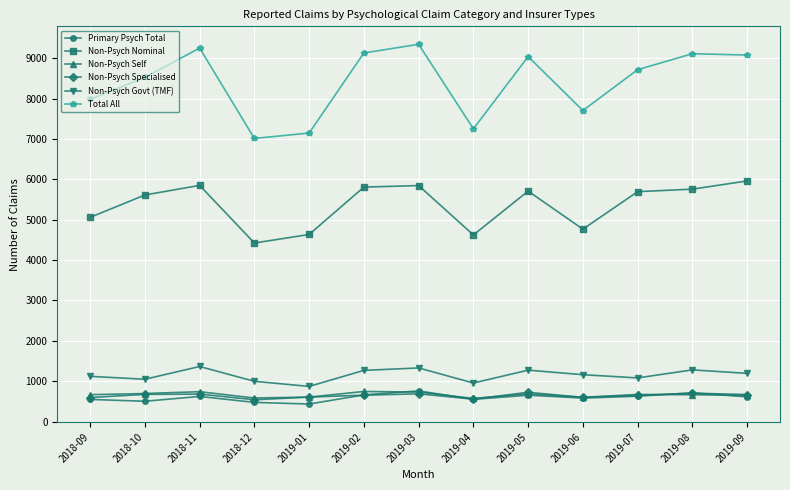

What are all the series names shown in the legend?

Primary Psych Total, Non-Psych Nominal, Non-Psych Self, Non-Psych Specialised, Non-Psych Govt (TMF), Total All